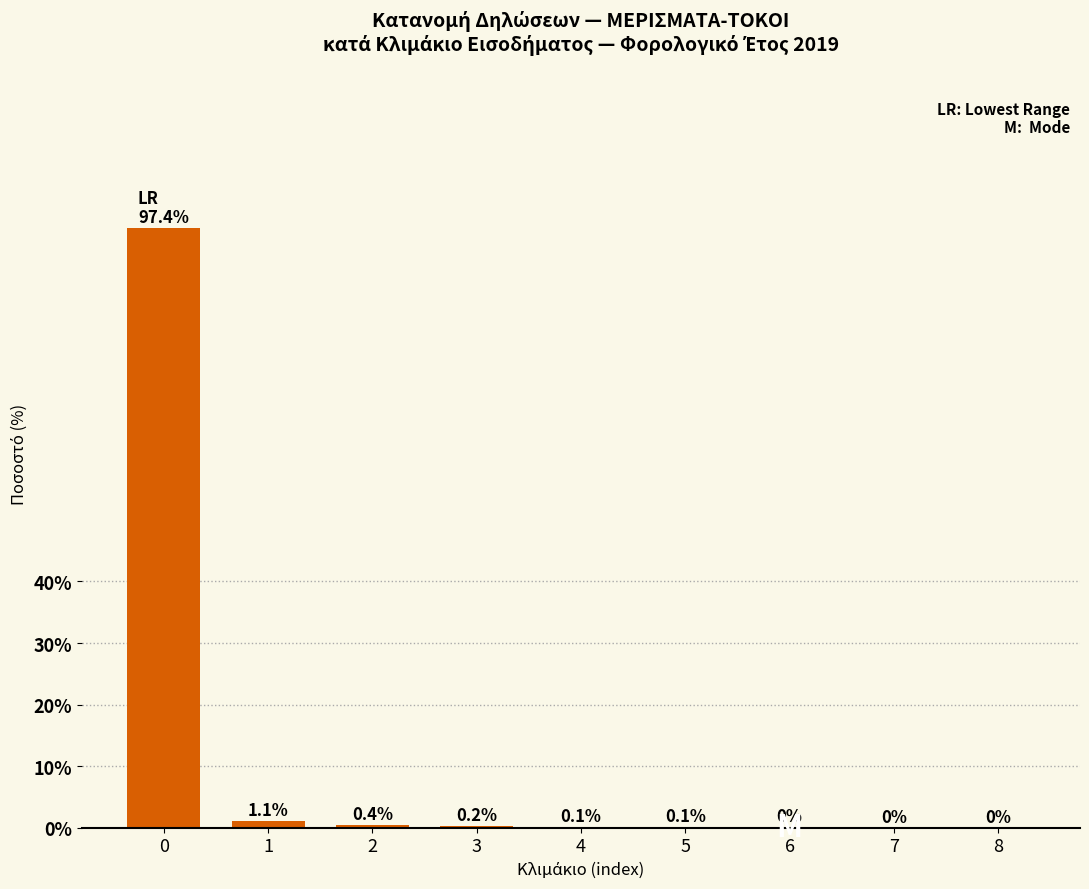

Which has a higher value, 5 or 7?

5